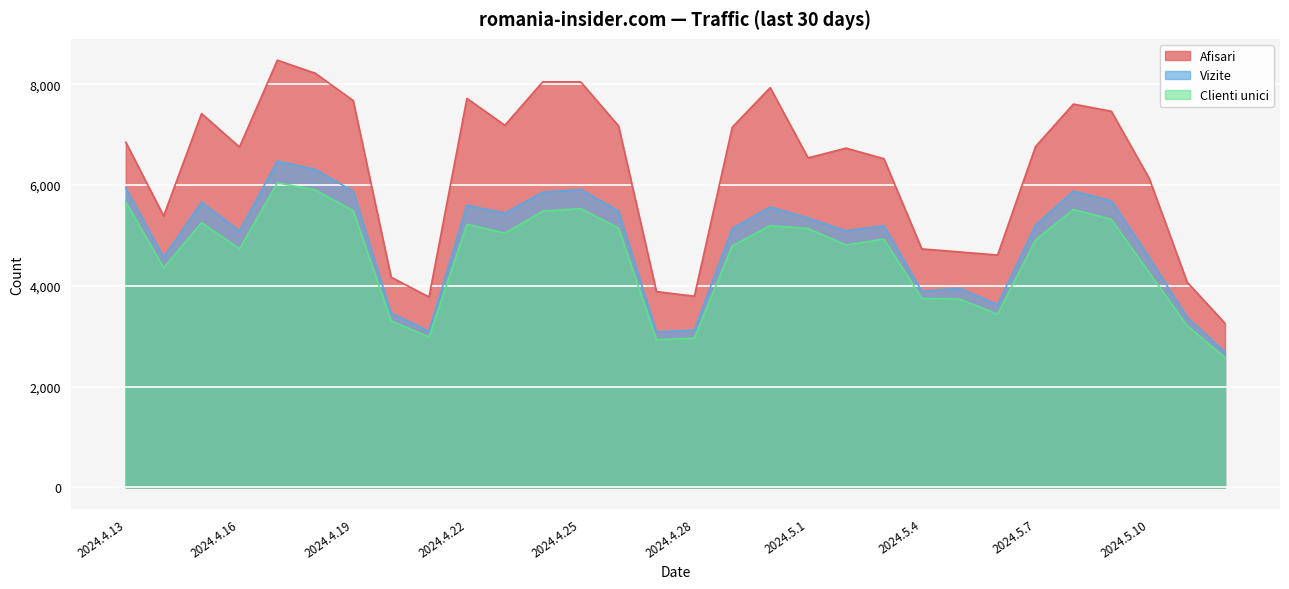

True or false: Clienti unici and Vizite intersect in this chart.

False